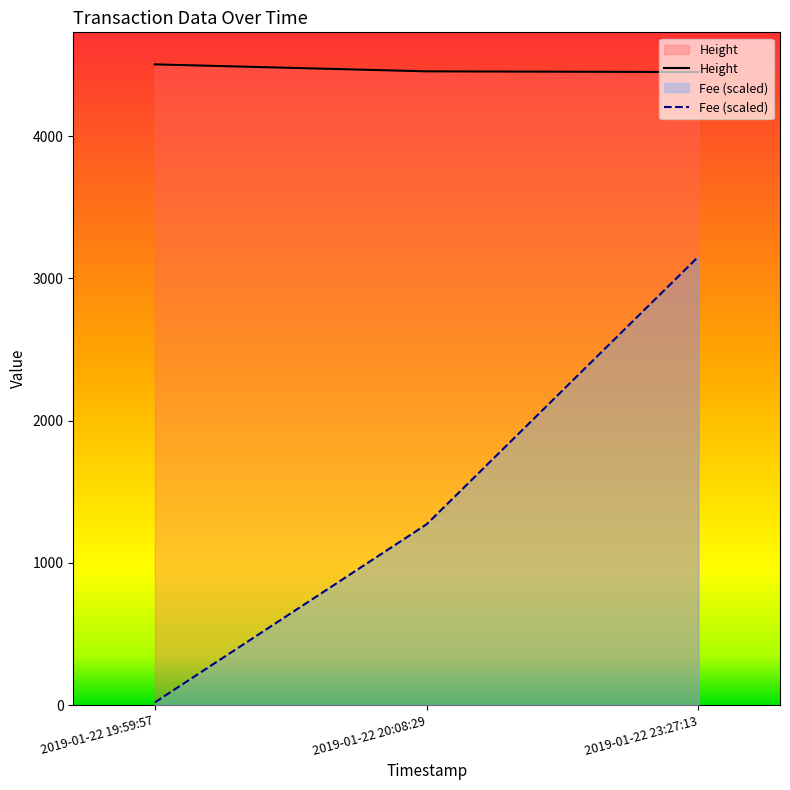

Rank the series at 2019-01-22 20:08:29 from lowest to highest value.

Fee (scaled), Height